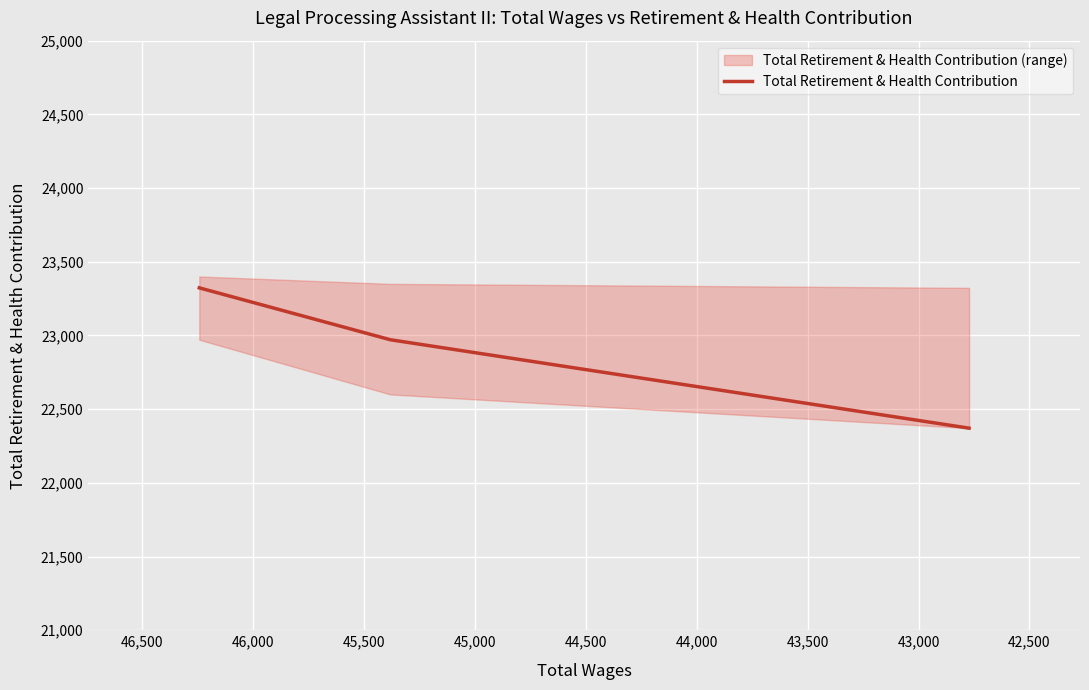

The chart shows a value of 22371 at 43,000. True or false?

True